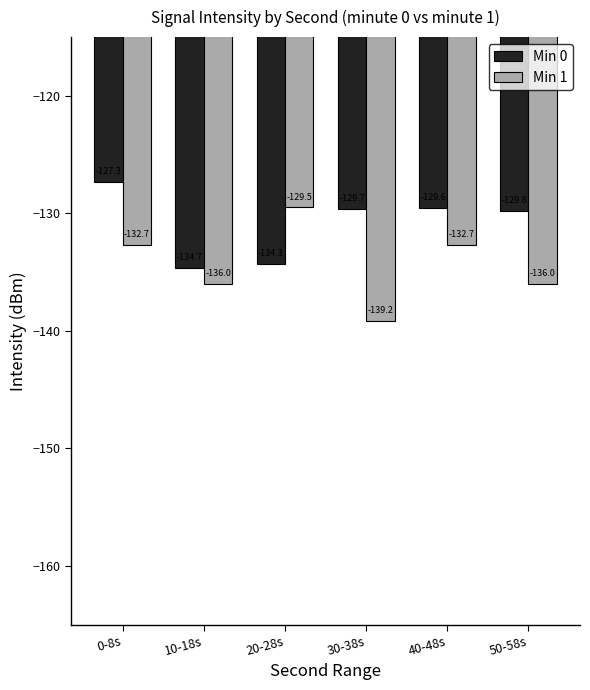

What is the difference between the Min 0 values at 40-48s and 20-28s?

4.7